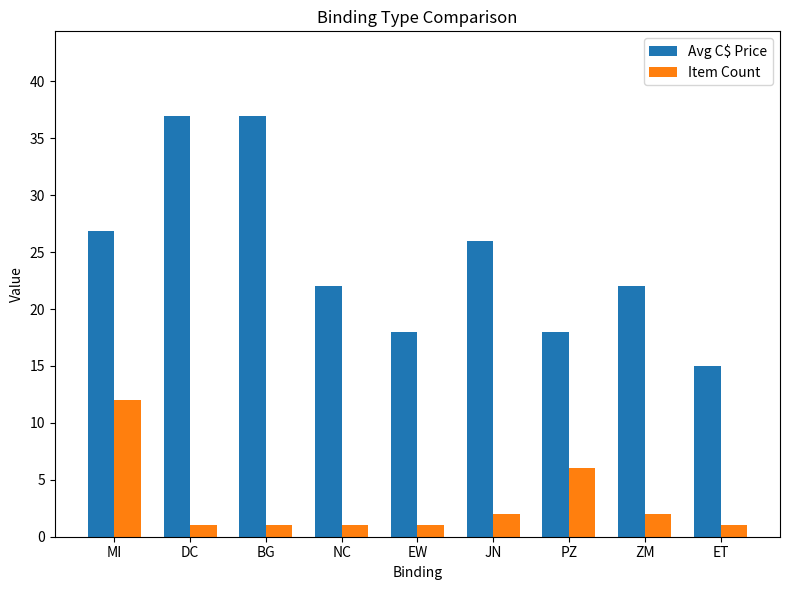

What is the average value of the Avg C$ Price series?

24.6